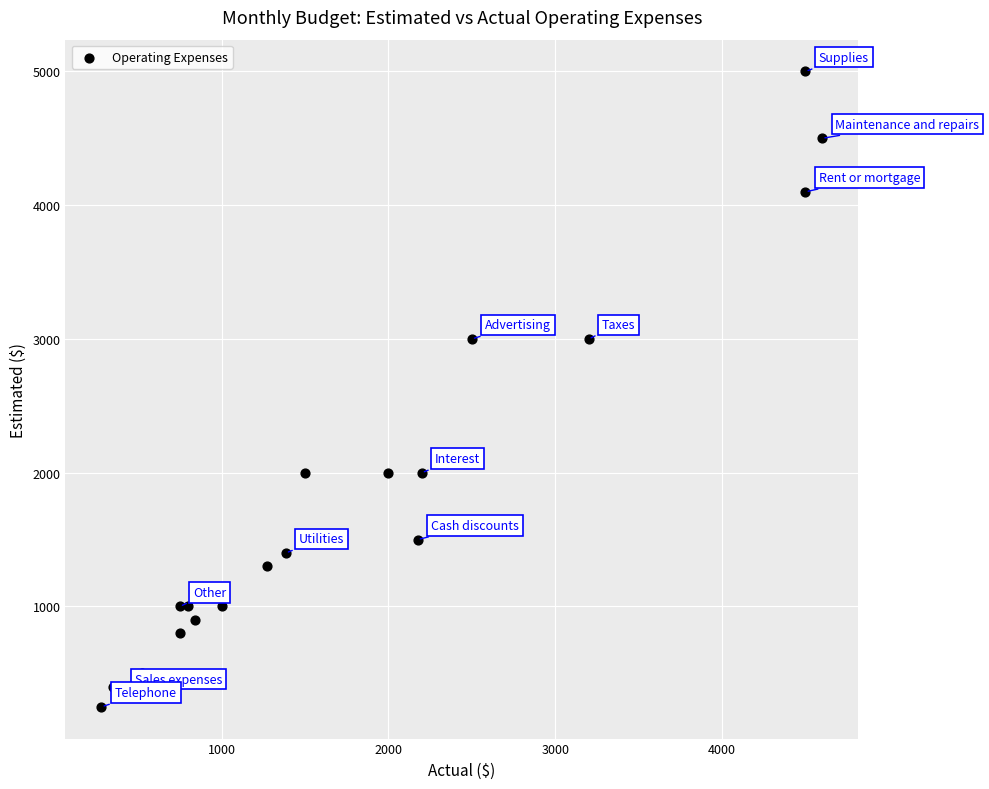

What is the range of X values (max minus min)?

4320